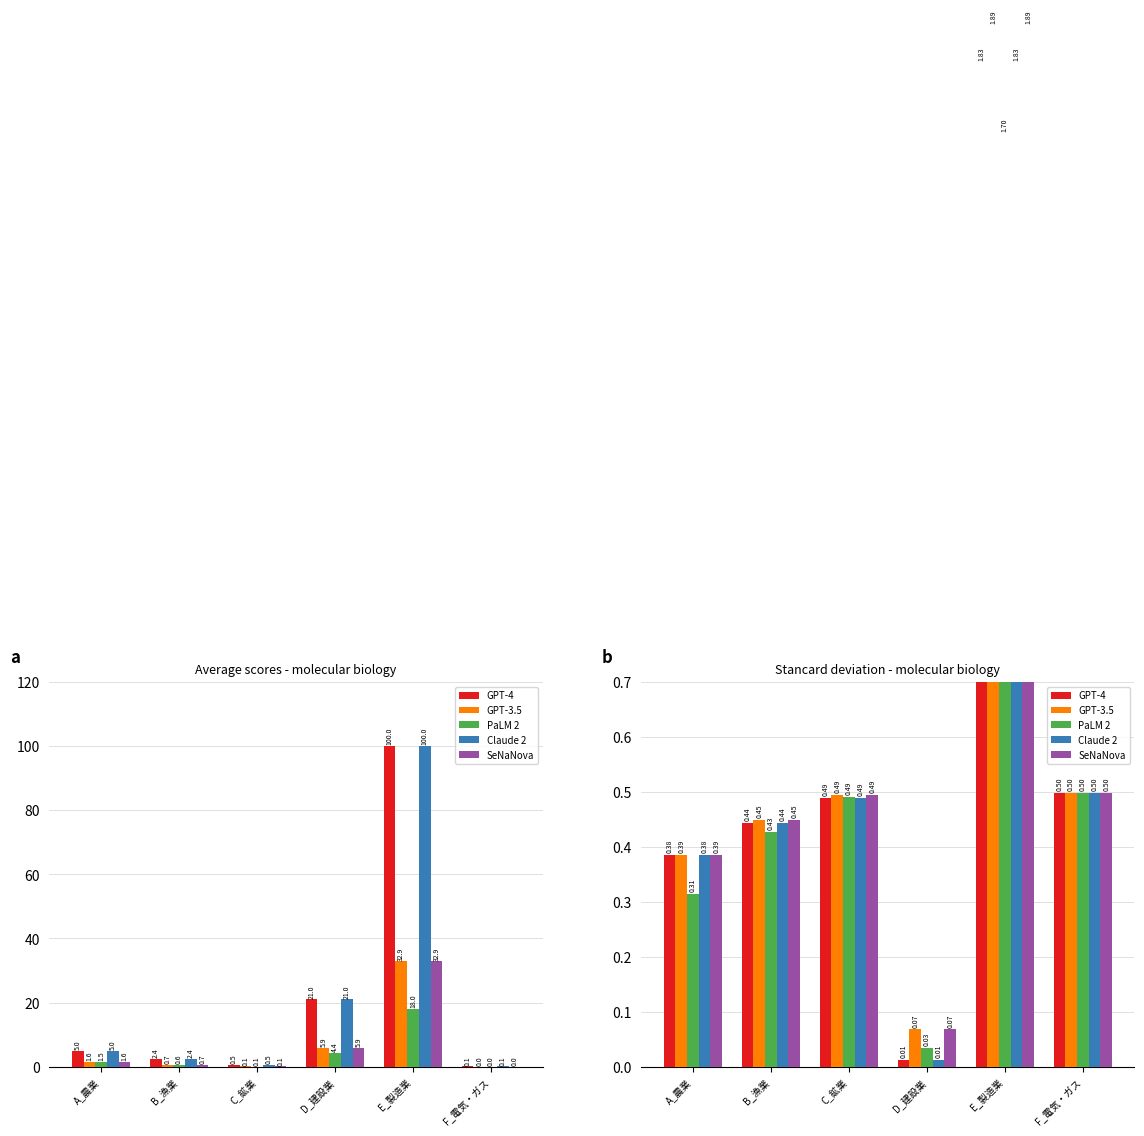

What is the value of the GPT-3.5 bar at the 5th from the left?

1.9